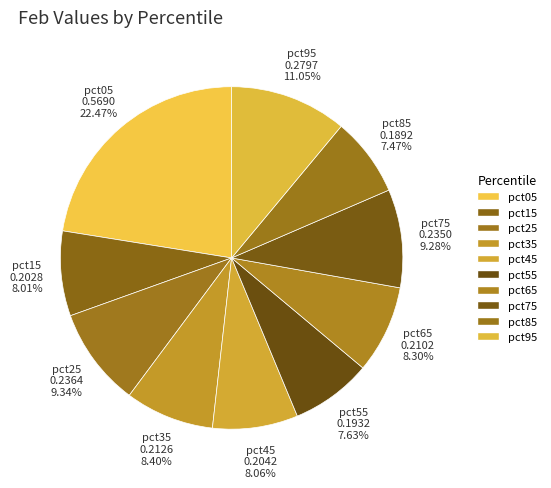

Does any single category account for the majority?

No